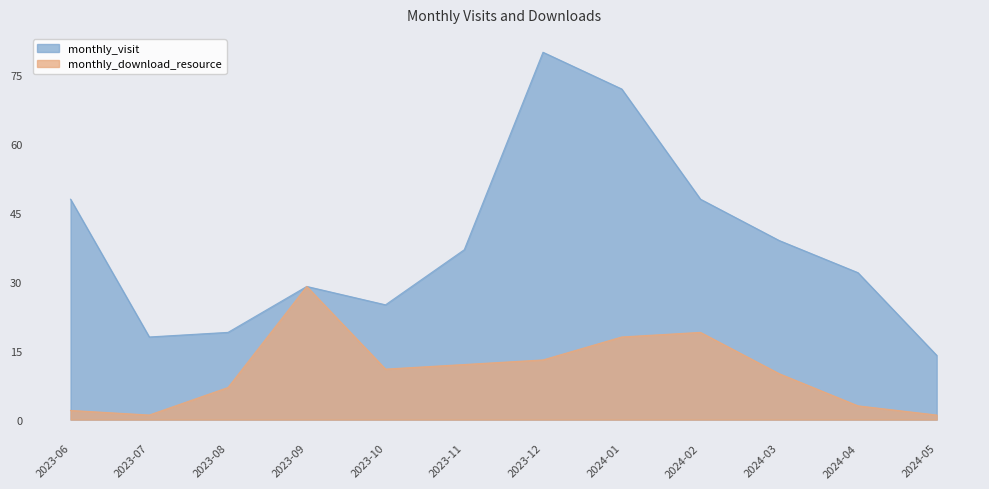

List the series in order of their overall mean, highest first.

monthly_visit, monthly_download_resource